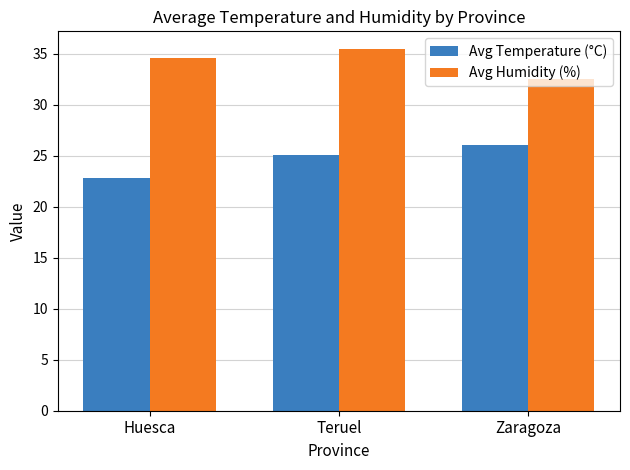

The value of Avg Humidity (%) at Teruel is 35.4. True or false?

True